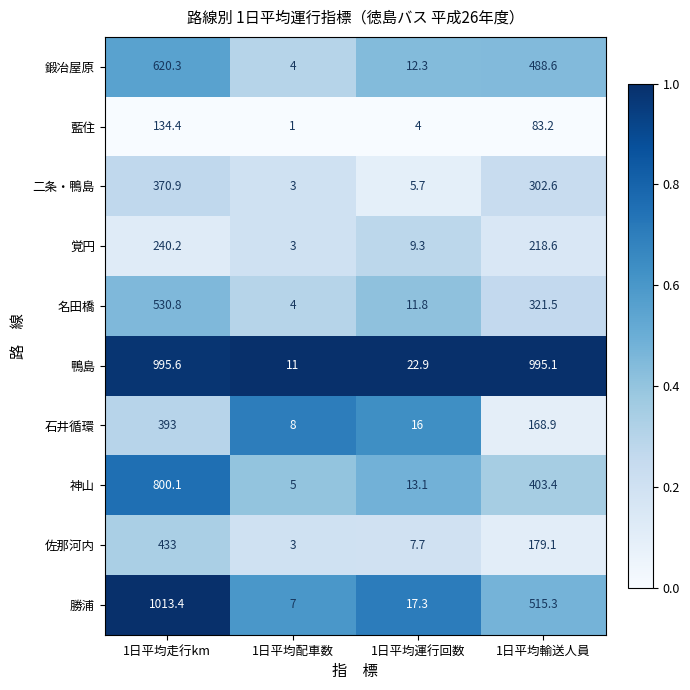

What is the spread (max minus min) of values at 1日平均運行回数?

18.9